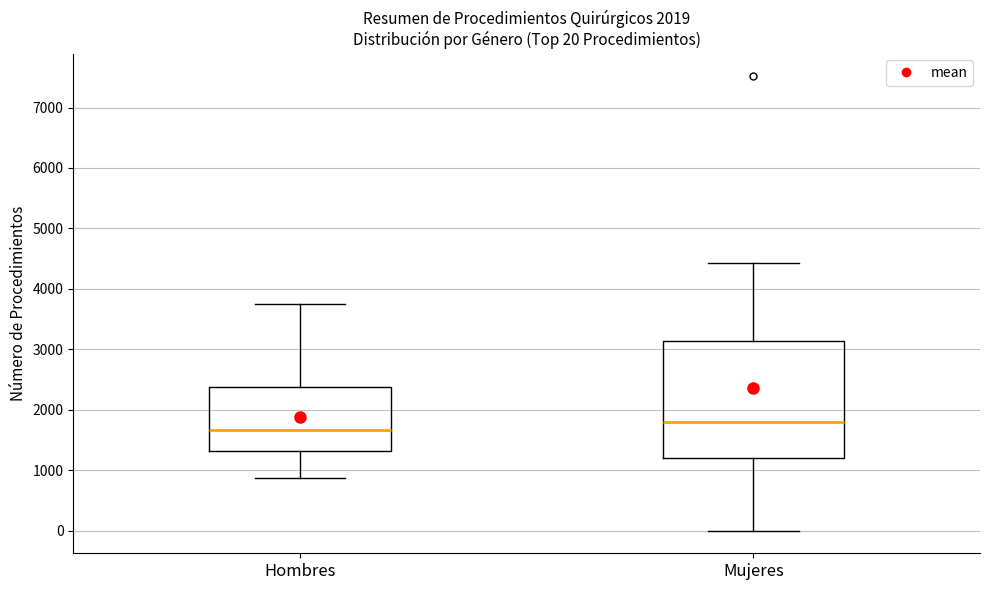

Comparing the boxes themselves (not the whiskers), which one is the tallest?

Mujeres